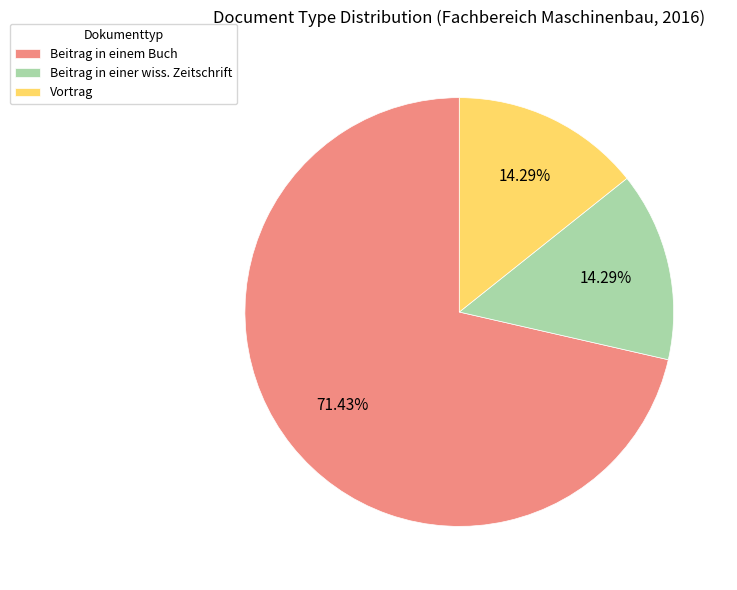

What is the ratio of the value at Vortrag to the value at Beitrag in einer wiss. Zeitschrift?

1.0